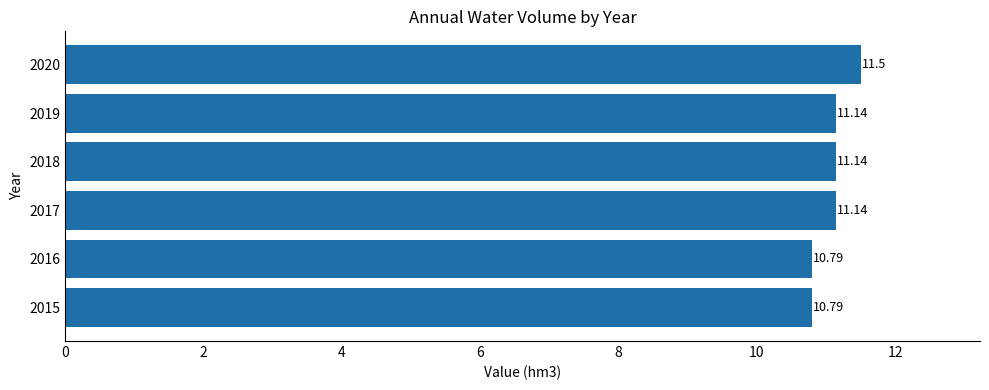

What is the difference between the values at 2016 and 2020?

0.7